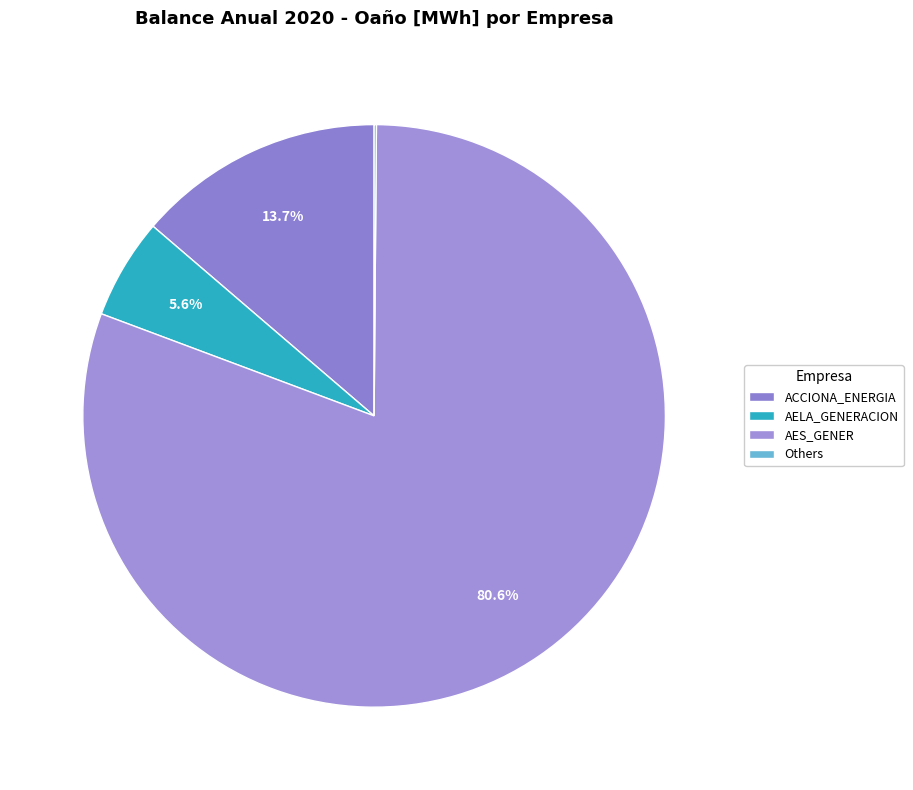

To the nearest percent, what is the average slice percentage?

25%